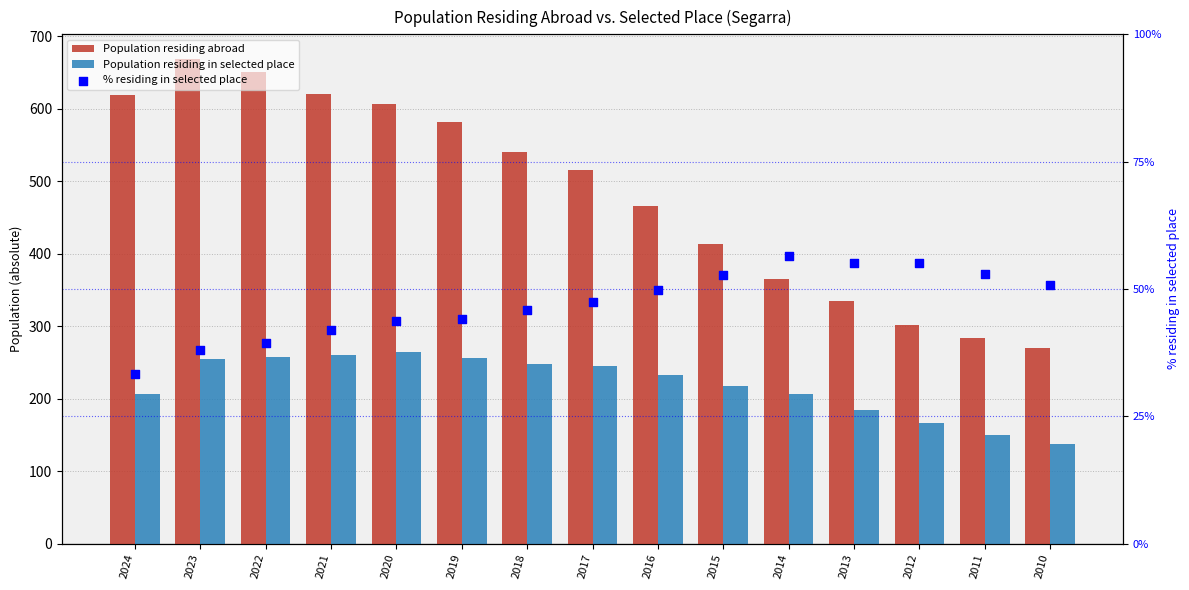

At how many categories does at least one series exceed 91?

15